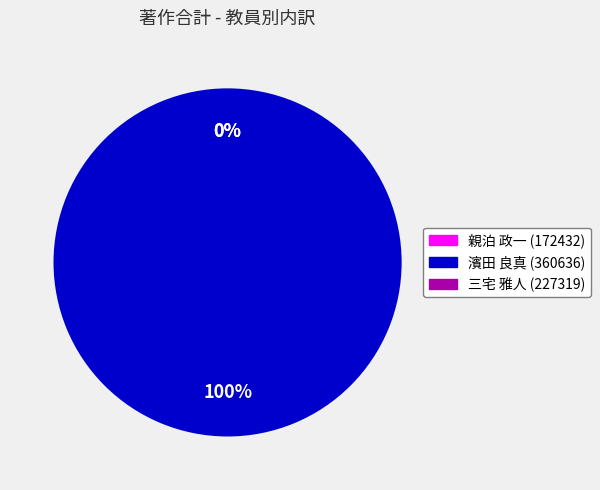

Rank the categories by value from lowest to highest.

親泊 政一 (172432), 三宅 雅人 (227319), 濱田 良真 (360636)